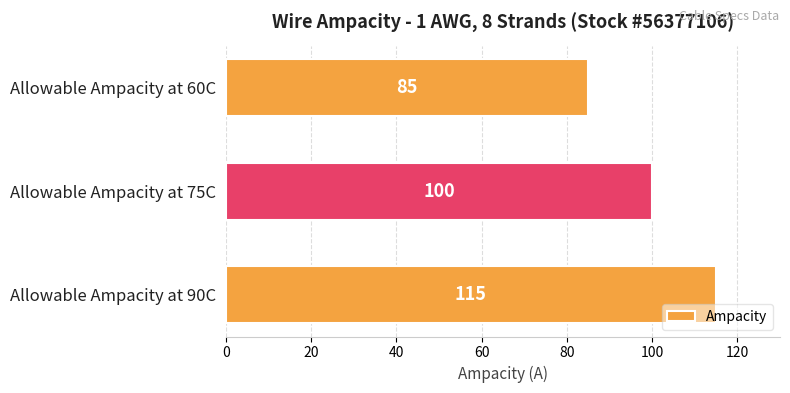

Does the chart contain any negative values?

No